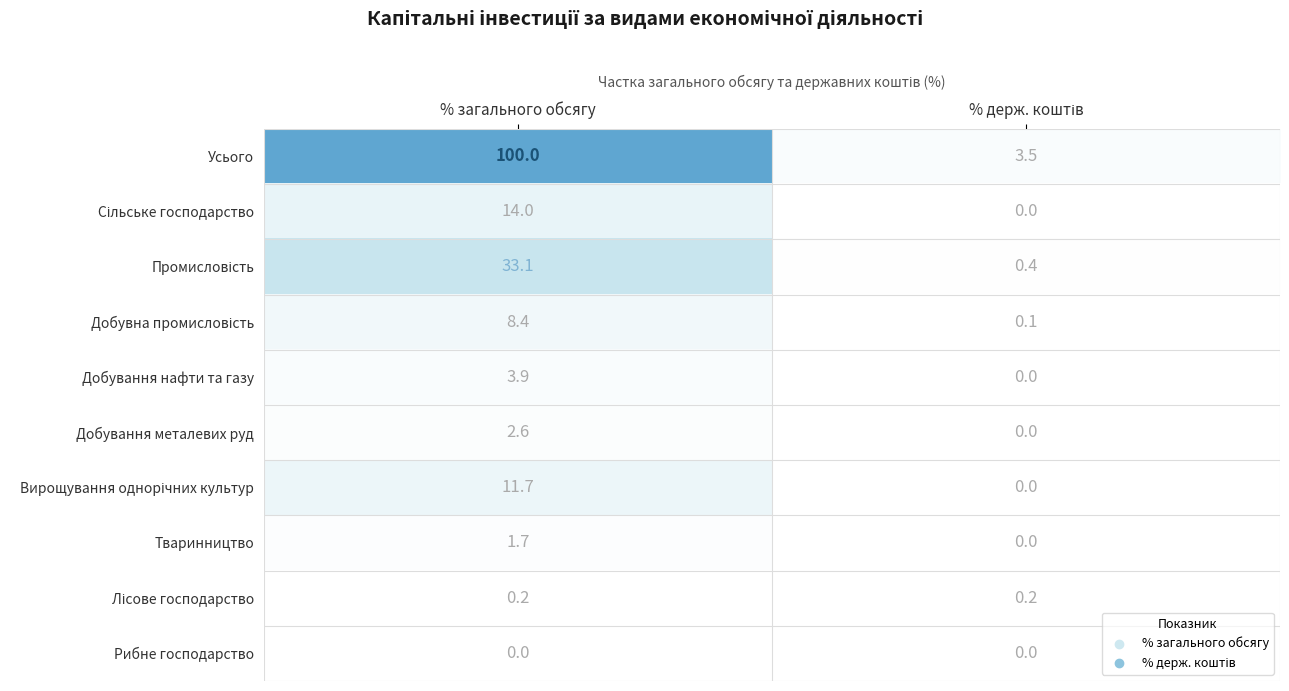

Which series has the largest range (max minus min)?

Усього